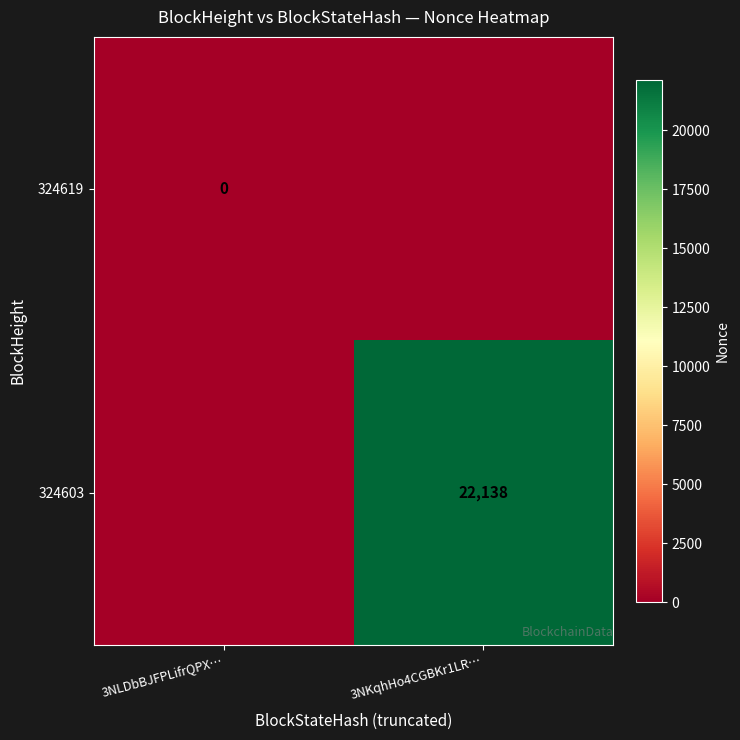

The value of 324603 at 3NKqhHo4CGBKr1LR… is 14521. True or false?

False